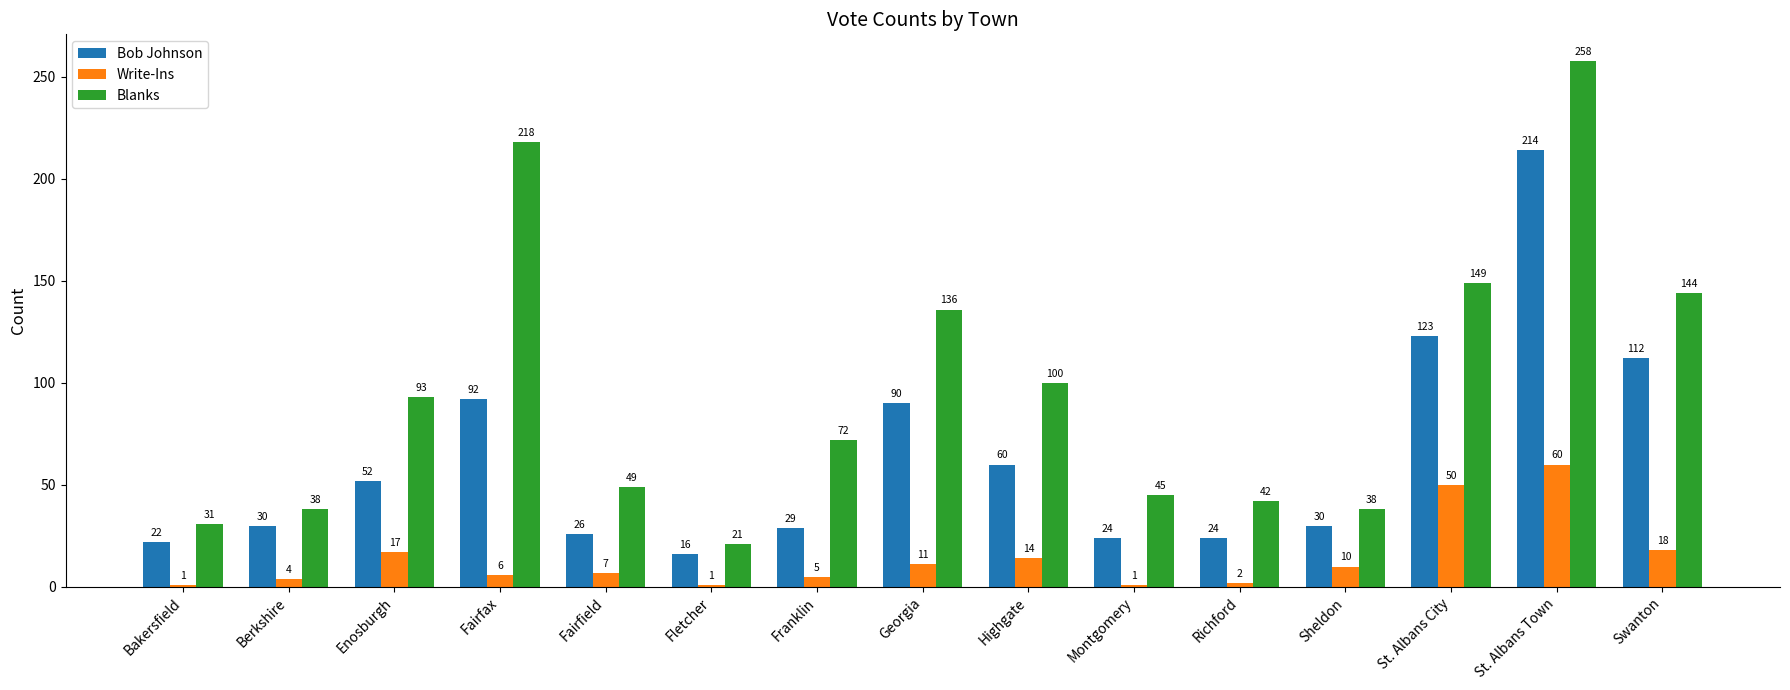

What is the value of the Bob Johnson bar at the 14th from the left?

214